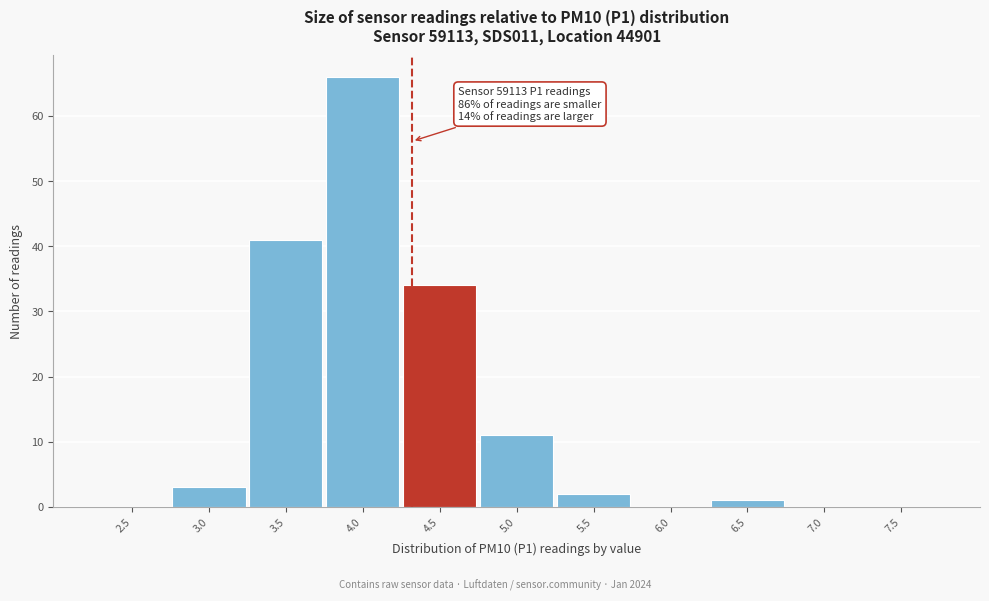

Reading left to right, what are all the values shown in this chart?

2.5=0	3.0=3	3.5=41	4.0=66	4.5=34	5.0=11	5.5=2	6.0=0	6.5=1	7.0=0	7.5=0